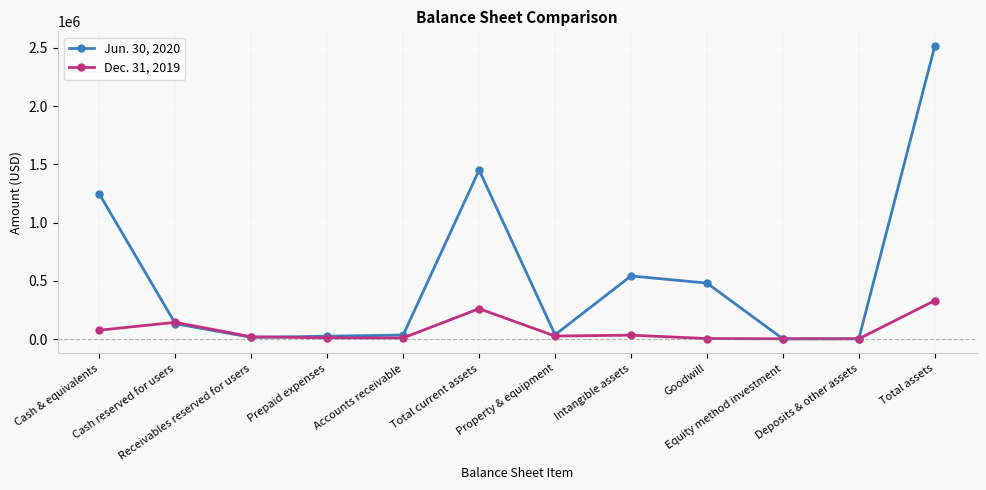

The value of Dec. 31, 2019 at Total assets is 185216. True or false?

False